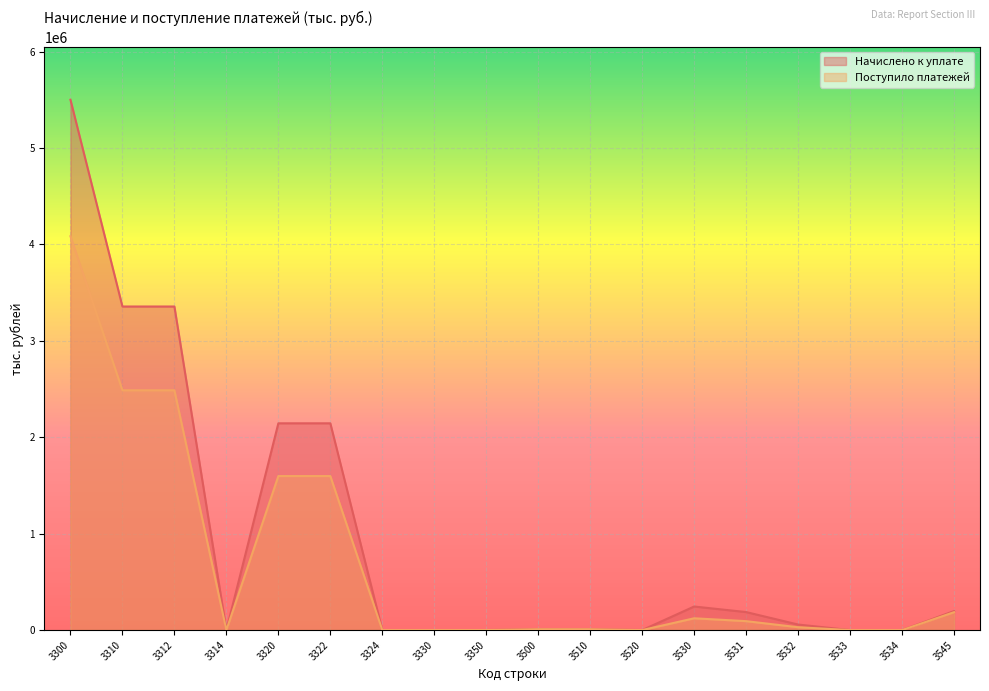

At 3520, list the series in order from smallest to largest.

Начислено к уплате, Поступило платежей